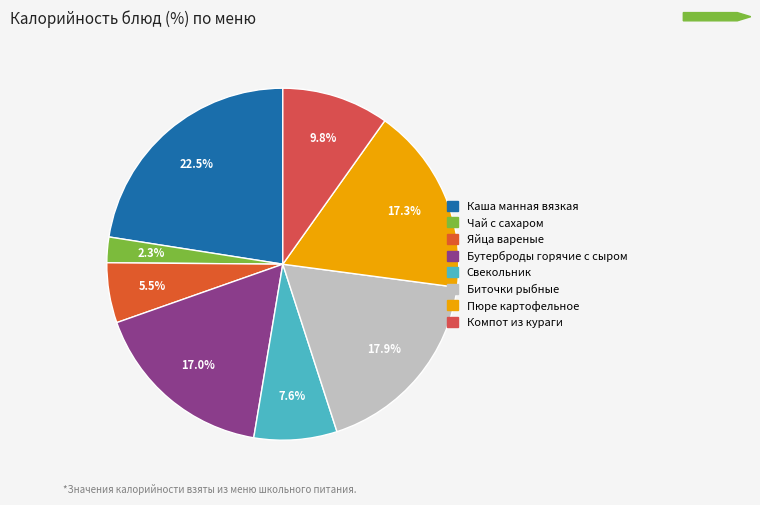

To the nearest percent, what is the difference between the largest and smallest slice percentages?

20%